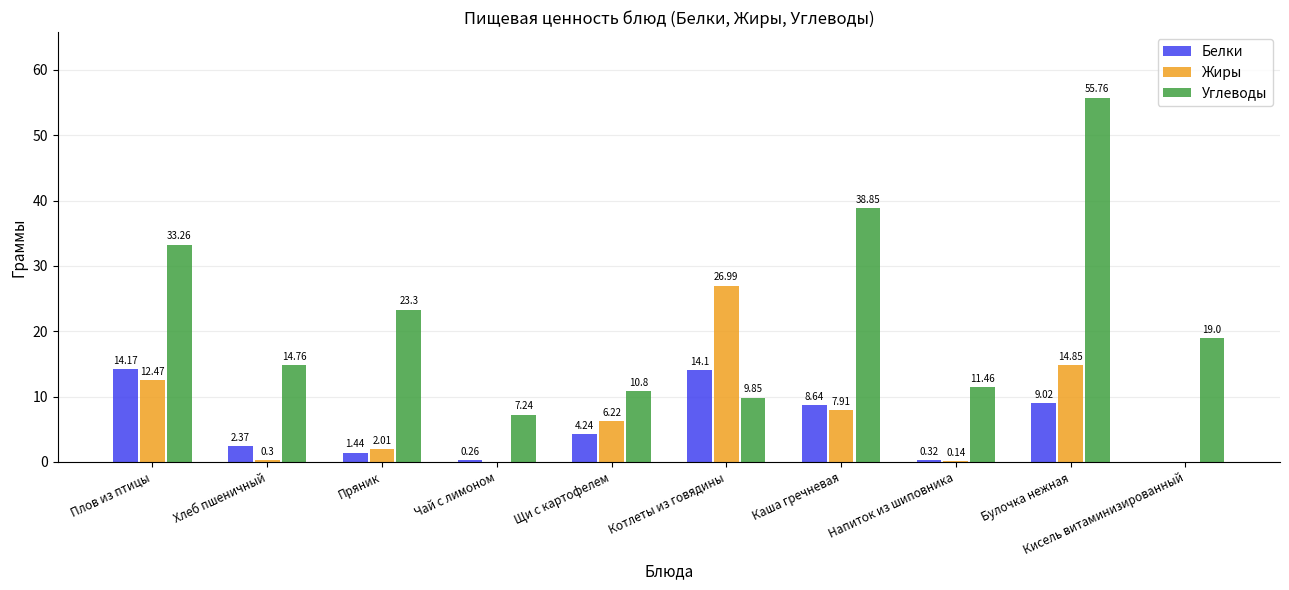

What is the total value across all series at Плов из птицы?

59.9